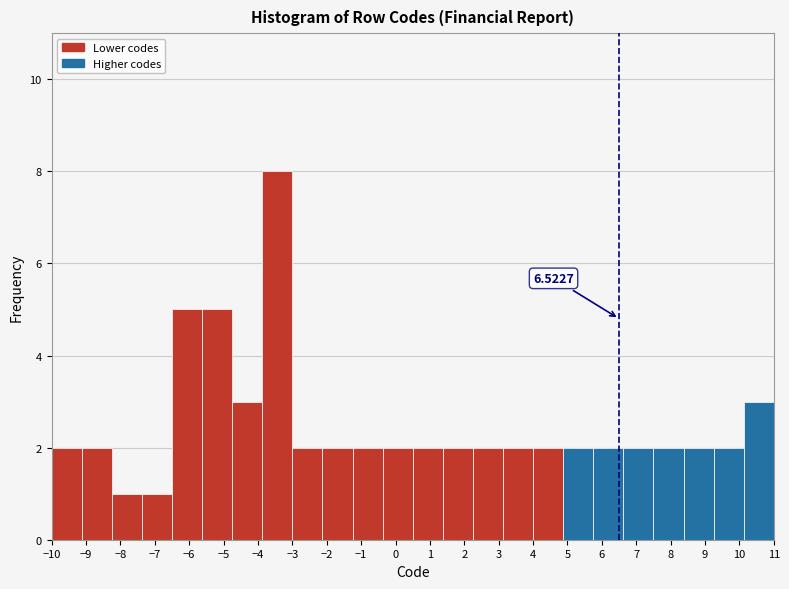

Over which range of the x-axis is the bar tallest?

-3.9 to -3.0